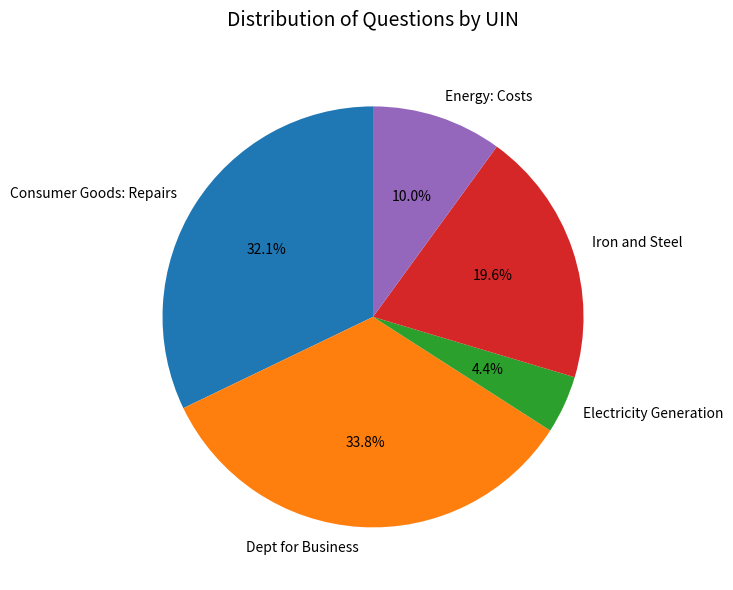

Which has a higher value, Consumer Goods: Repairs or Iron and Steel?

Consumer Goods: Repairs